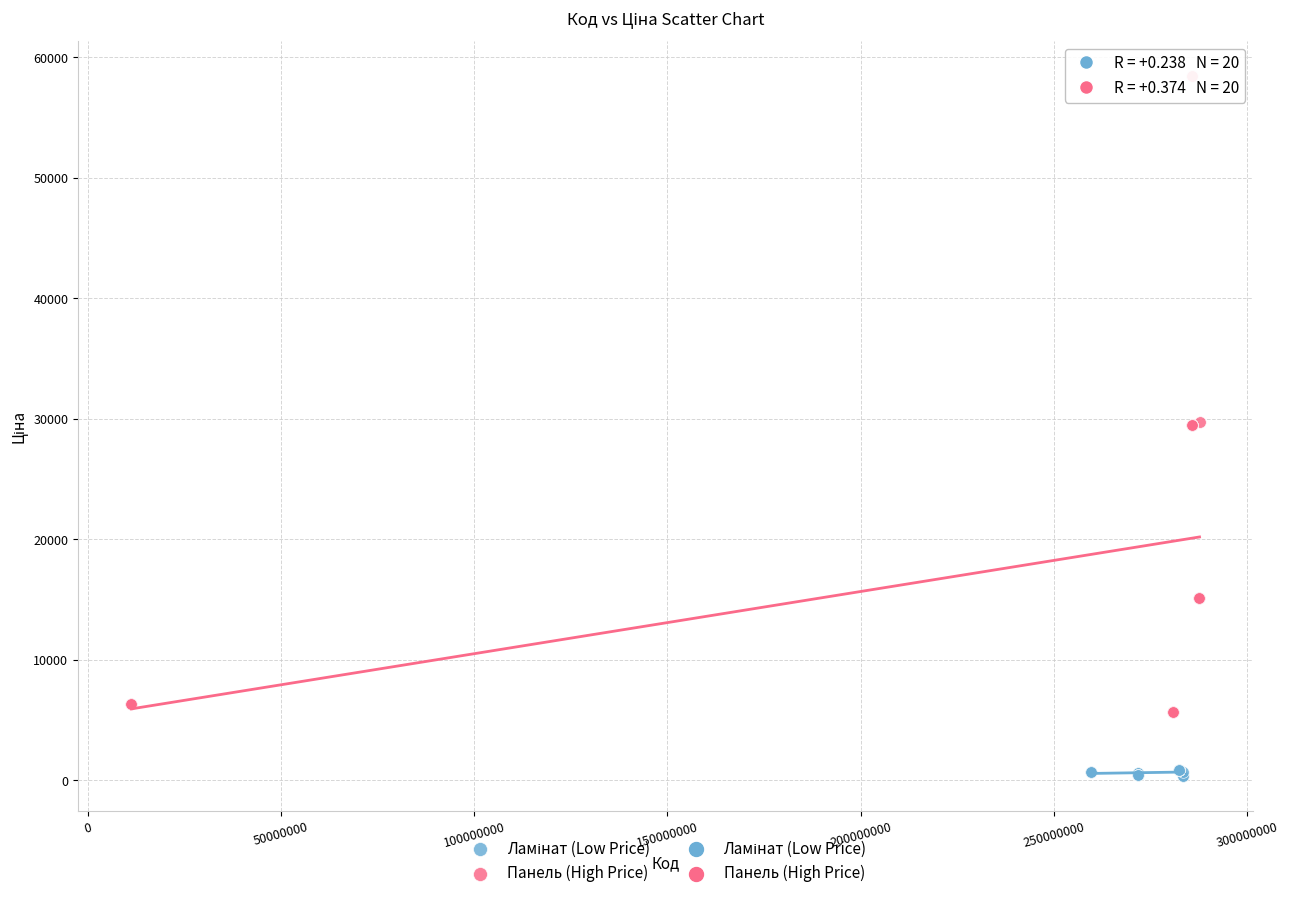

Which series contains the highest Y value?

Панель (High Price)